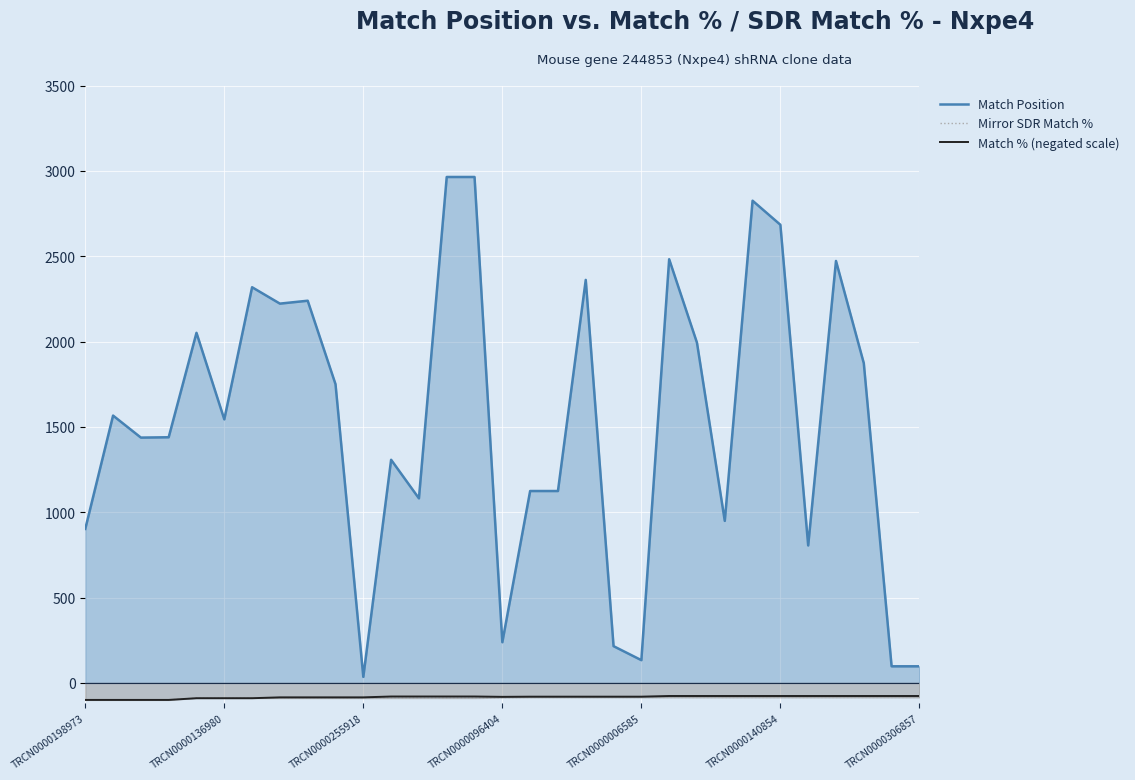

What is the maximum value for Match Position?

2964